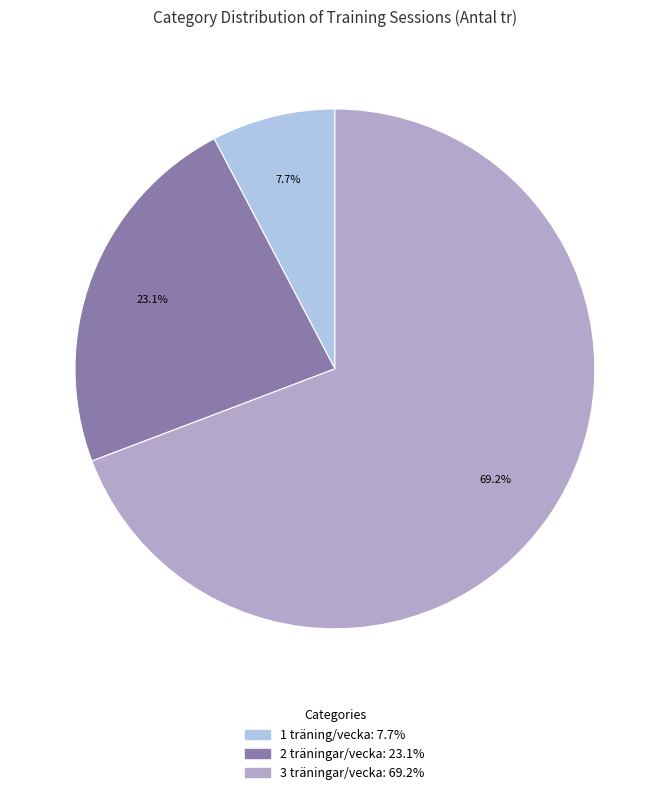

Is there any slice that represents more than half of the pie?

Yes